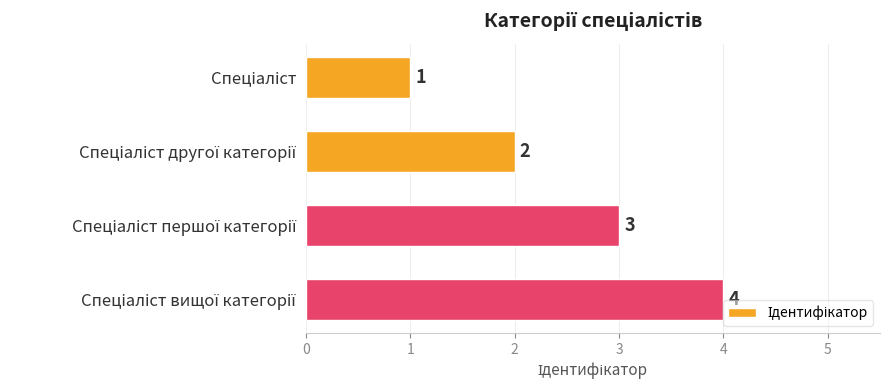

Count the number of data series in this chart.

1